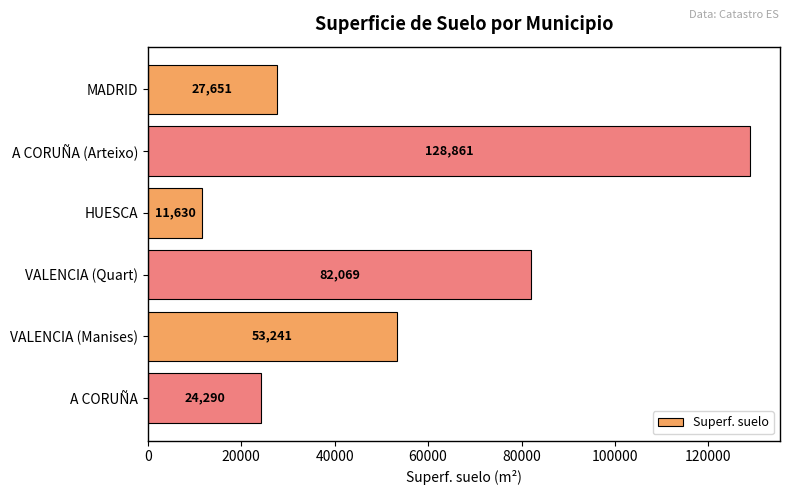

The value at HUESCA is 17830. True or false?

False